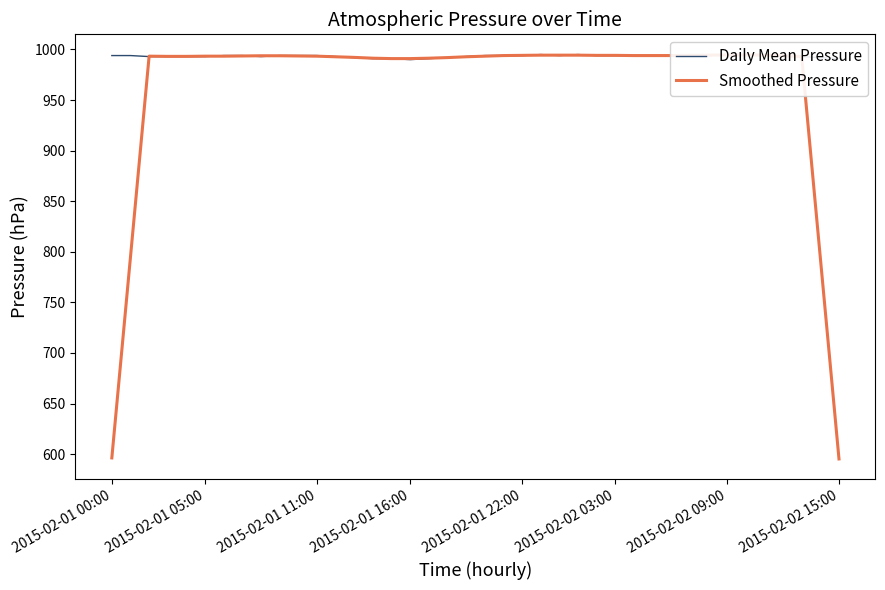

Between 2015-02-01 11:00 and 10, which series saw the biggest shift?

Daily Mean Pressure